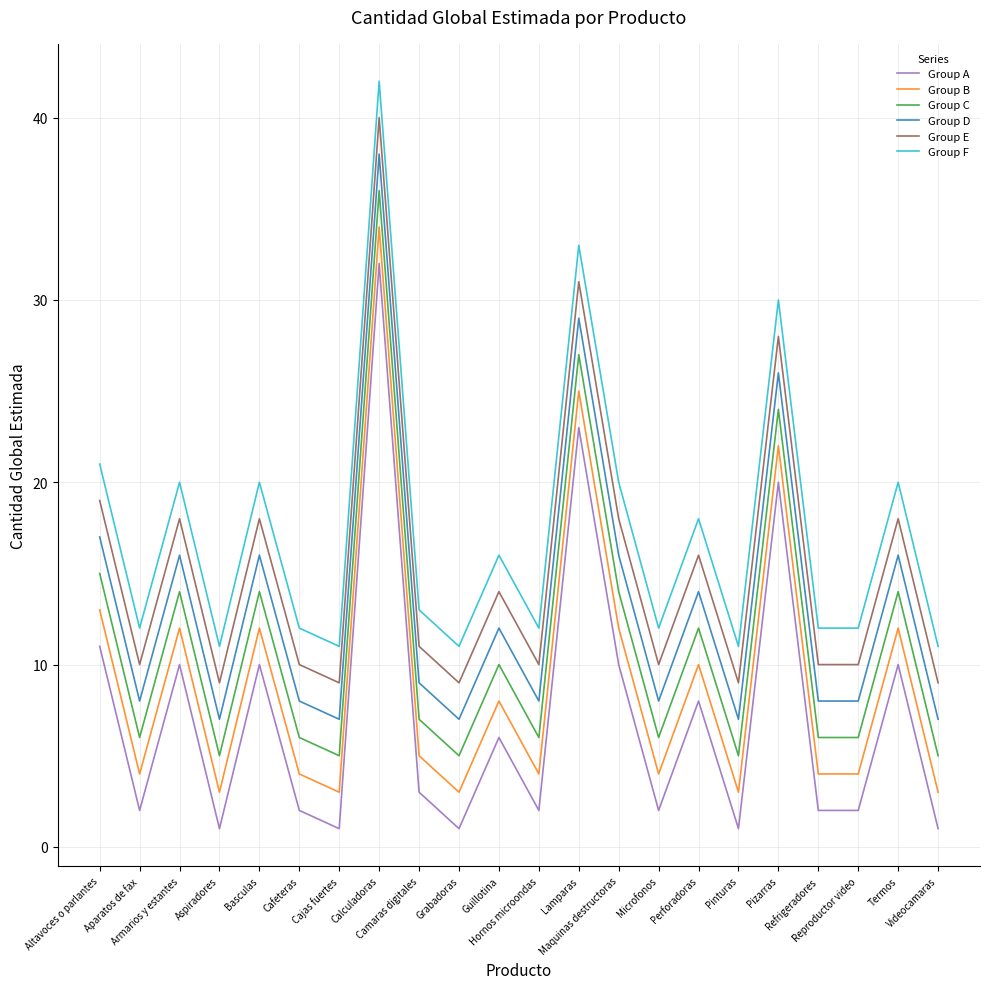

What is the greatest value displayed?

42